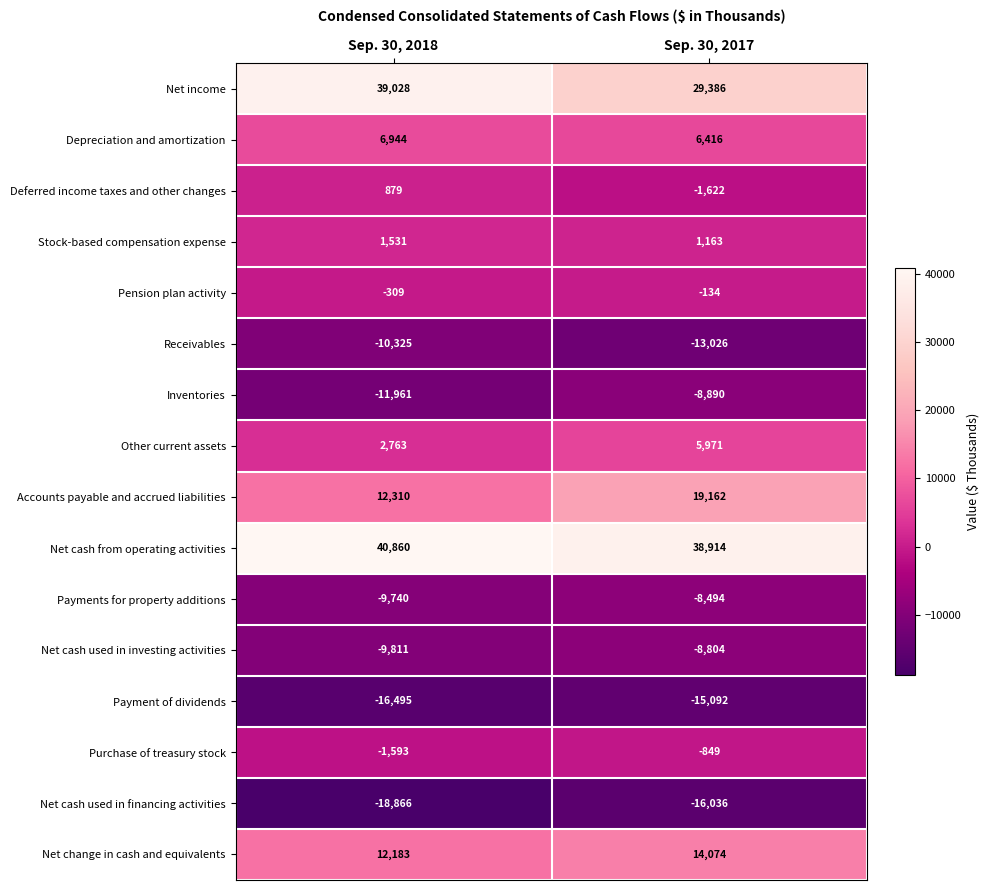

Between Sep. 30, 2018 and Sep. 30, 2017, which series saw the biggest shift?

Net income